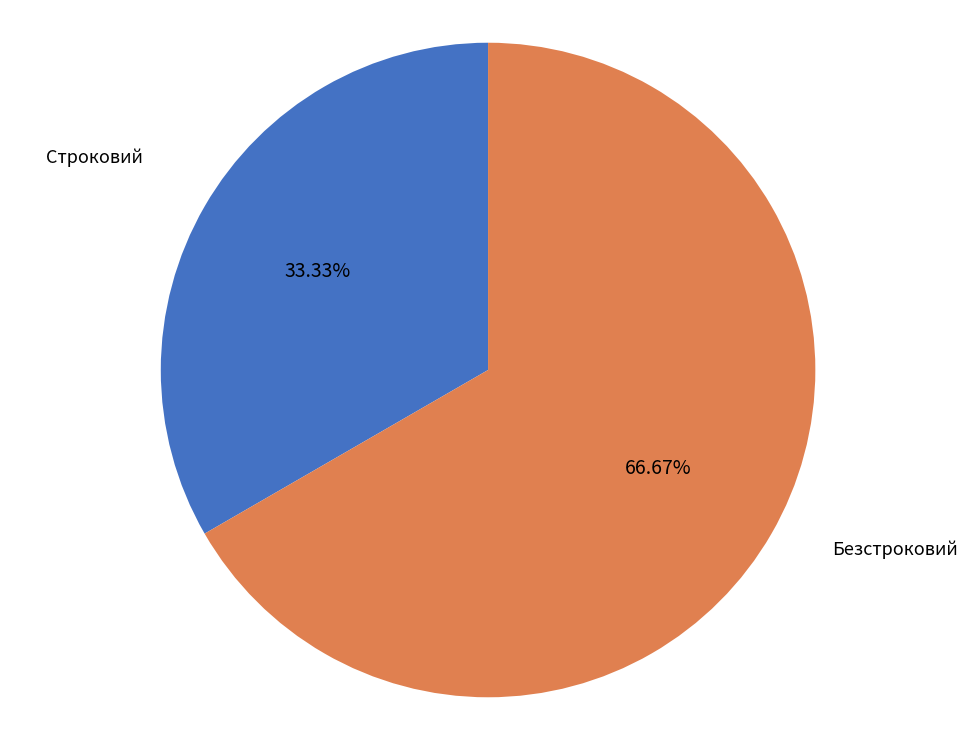

Which category has the smallest portion of the pie?

Строковий